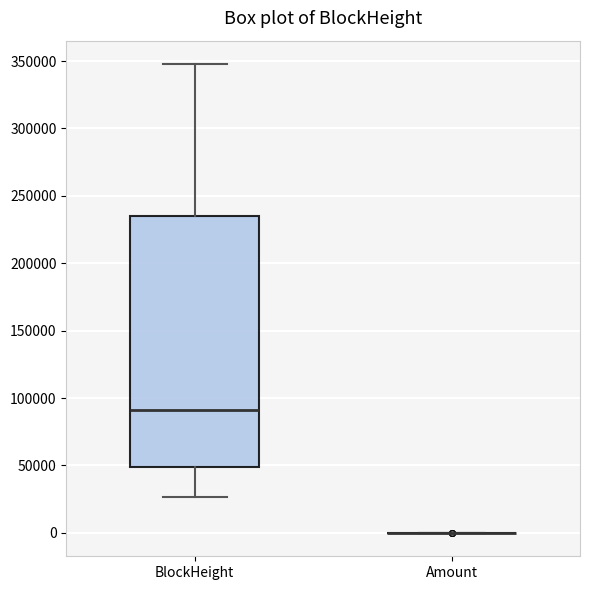

Reading left to right, transcribe this box plot: for each box, give where its median line is, the range the box spans, and where its two whiskers end, as read against the y-axis. The values are not printed on the chart, so give them approximately, as read against the axis.

BlockHeight: median 90000, box 50000 to 235000, whiskers 25000 to 350000
Amount: box collapsed to a line at 0, whiskers 0 to 0